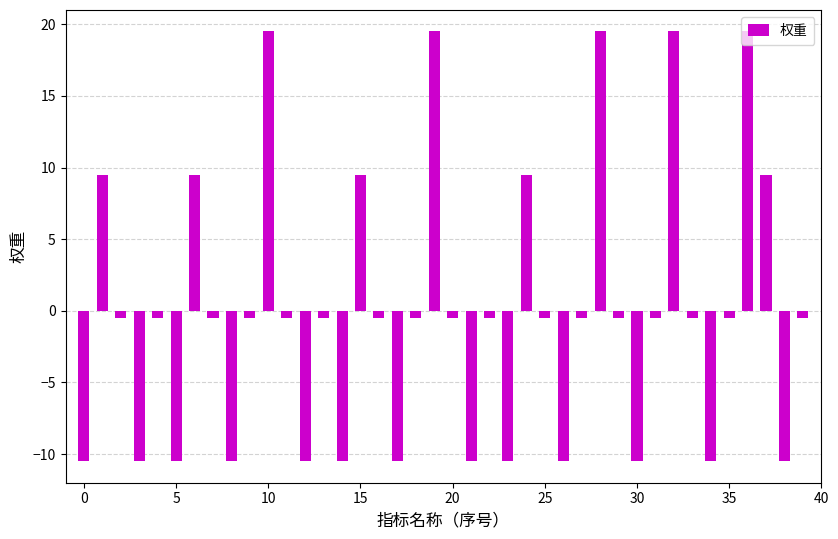

What is the difference between the maximum and minimum values?

30.0